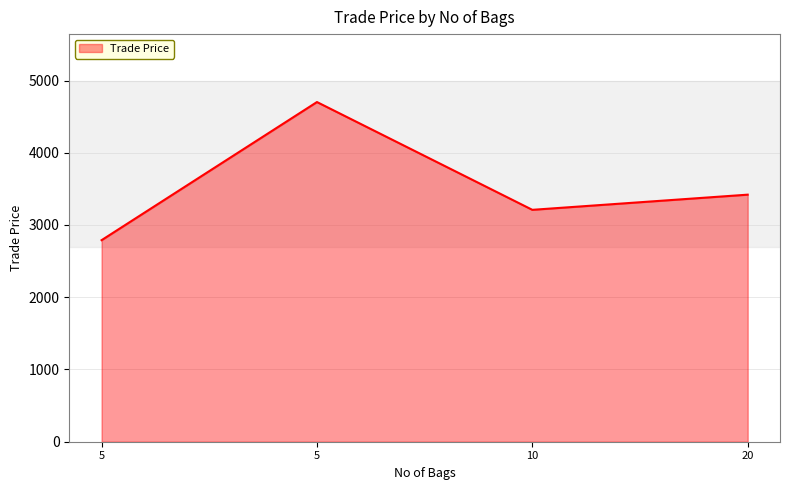

At which category does the chart reach its peak across all series?

5